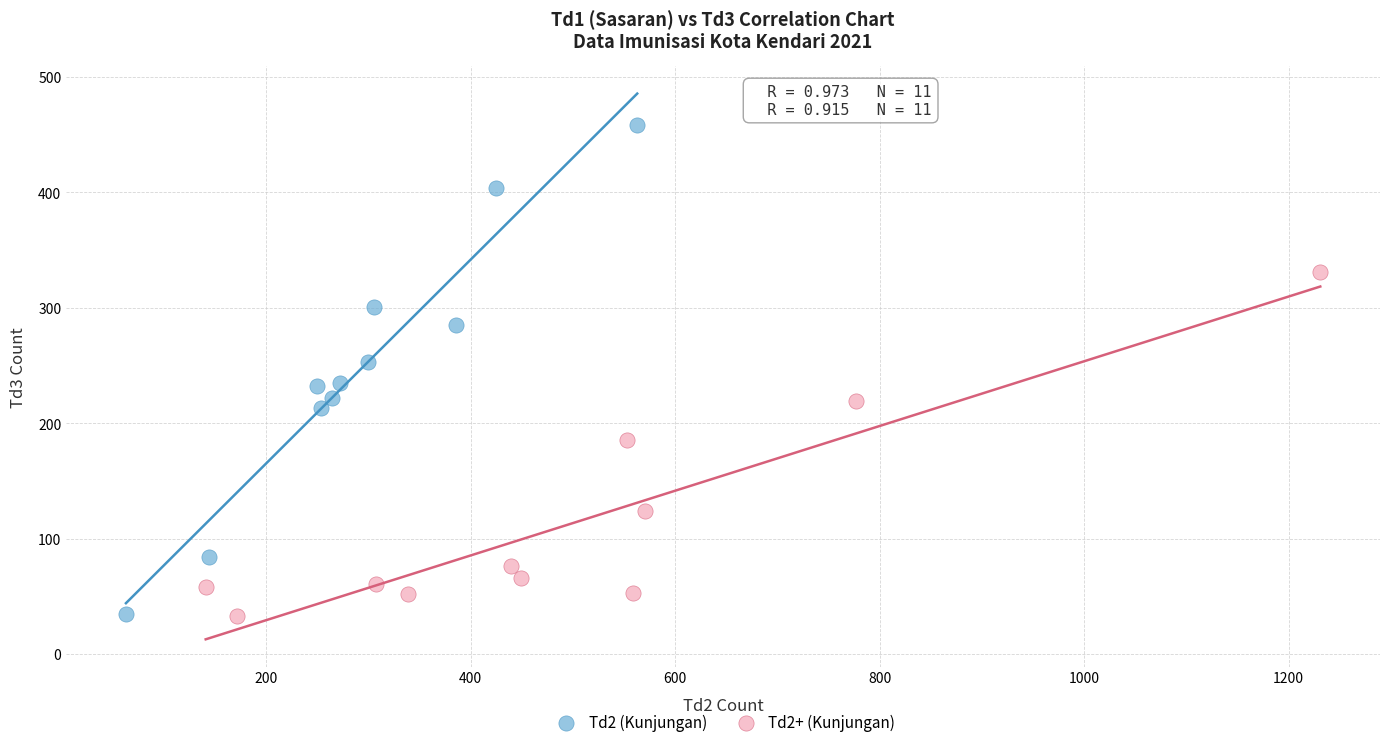

Which series has the largest Y range (max minus min)?

Td2 (Kunjungan)